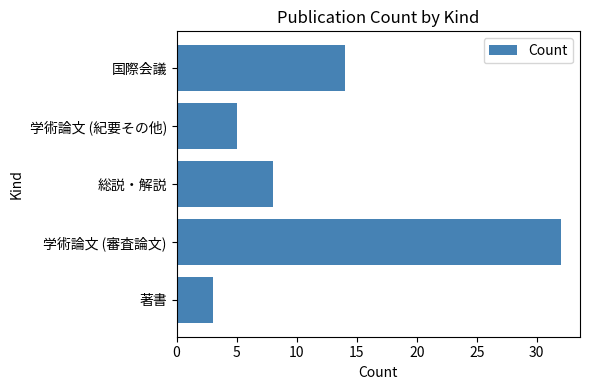

Read the value at 著書.

3